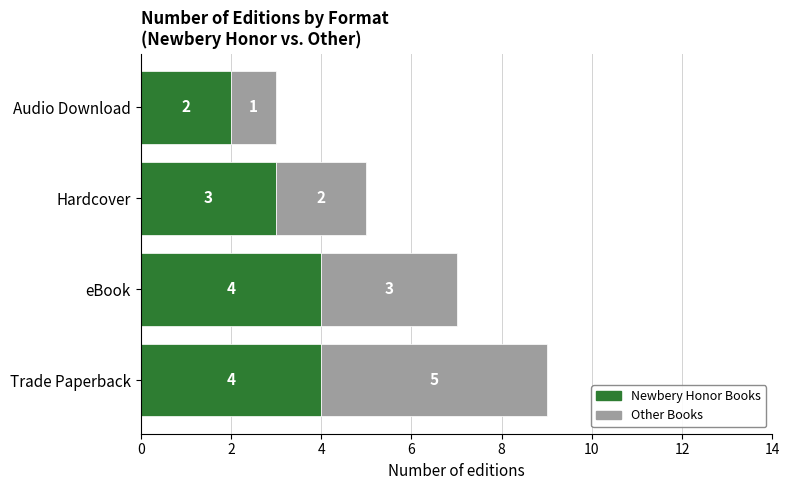

What is the lowest value of the Newbery Honor Books series?

2